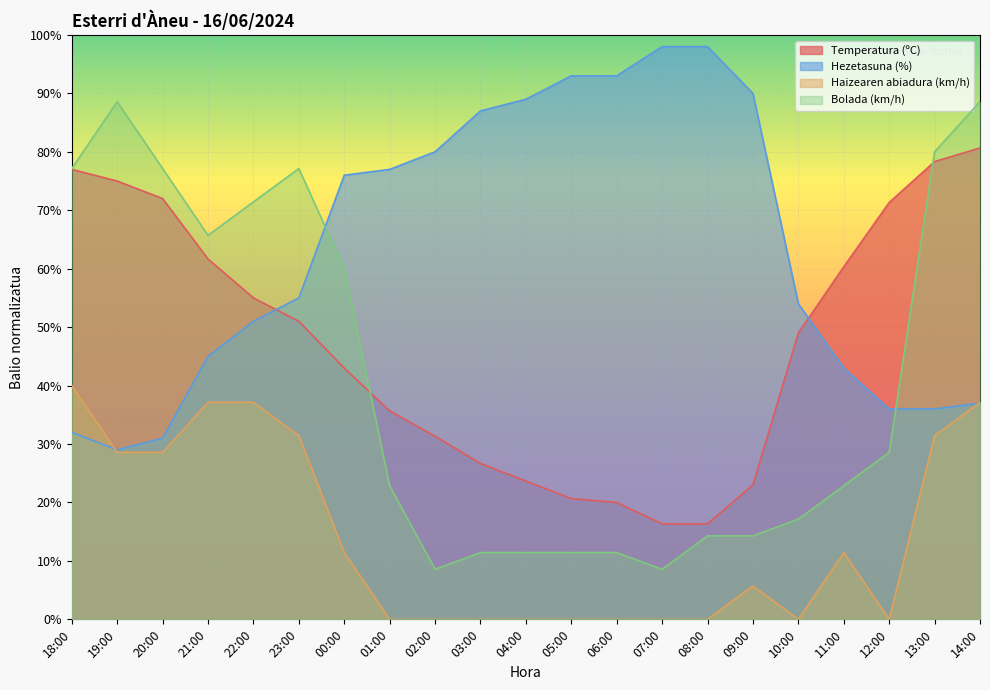

Reading right to left, transcribe all the data shown in this chart.

Temperatura (ºC): 80.7	78.3	71.3	60.3	49.0	23.0	16.3	16.3	20.0	20.7	23.7	26.7	31.3	35.7	43.0	51.0	55.0	61.7	72.0	75.0	77.0
Hezetasuna (%): 37.0	36.0	36.0	43.0	54.0	90.0	98.0	98.0	93.0	93.0	89.0	87.0	80.0	77.0	76.0	55.0	51.0	45.0	31.0	29.0	32.0
Haizearen abiadura (km/h): 37.1	31.4	0.0	11.4	0.0	5.7	0.0	0.0	0.0	0.0	0.0	0.0	0.0	0.0	11.4	31.4	37.1	37.1	28.6	28.6	40.0
Bolada (km/h): 88.6	80.0	28.6	22.9	17.1	14.3	14.3	8.6	11.4	11.4	11.4	11.4	8.6	22.9	60.0	77.1	71.4	65.7	77.1	88.6	77.1